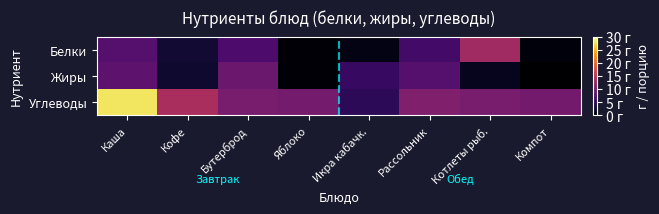

What is the total value across all series at Яблоко?

10.6